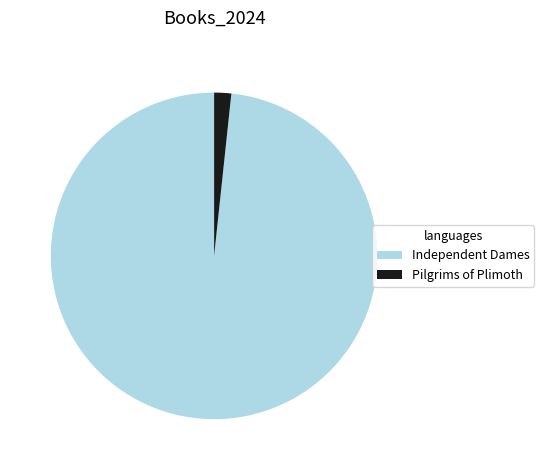

What is the majority slice?

Independent Dames